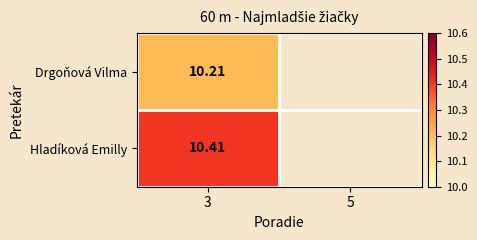

What is the difference between the highest and lowest values at 3?

0.2